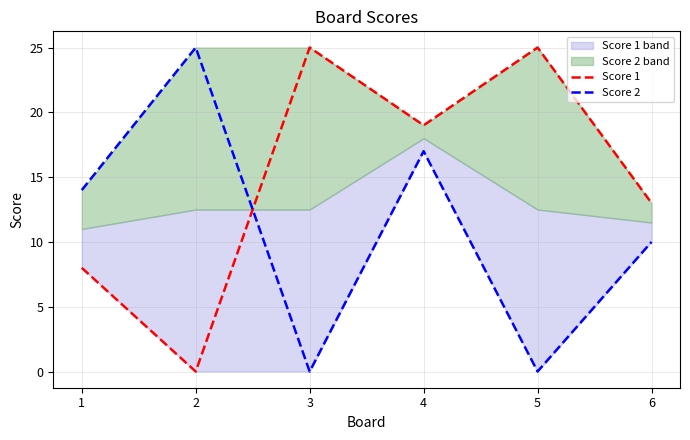

Where is the first local maximum for Score 1?

3